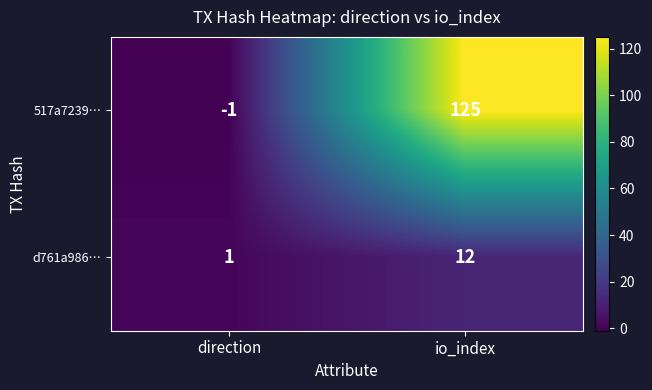

Reading left to right, extract all data points from this chart.

517a7239…: -1	125
d761a986…: 1	12